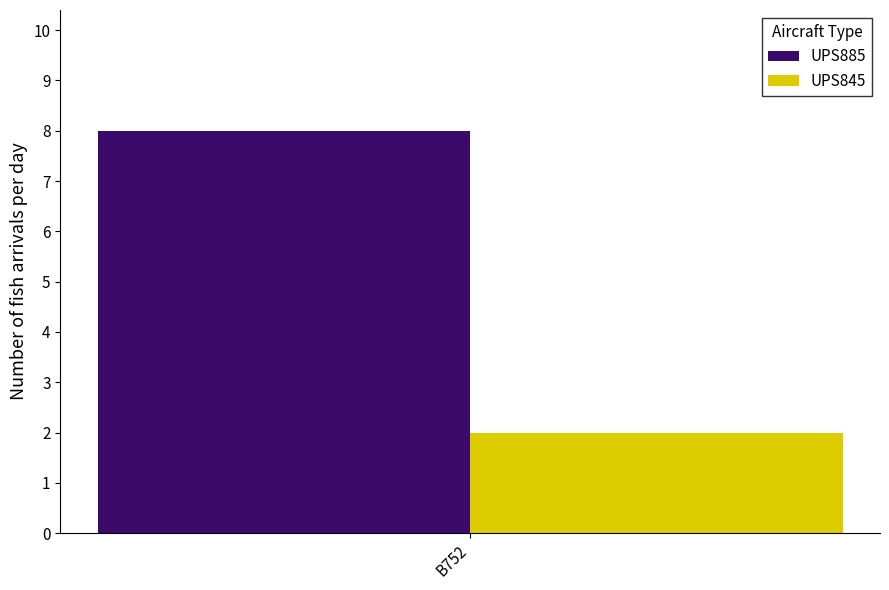

Reading left to right, what are all the values shown in this chart?

UPS885: B752=8
UPS845: B752=2